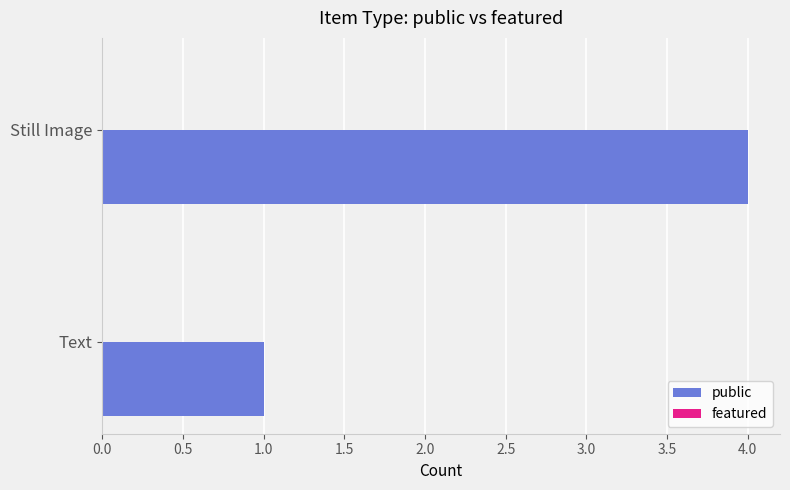

What is the difference between the maximum and minimum values?

3